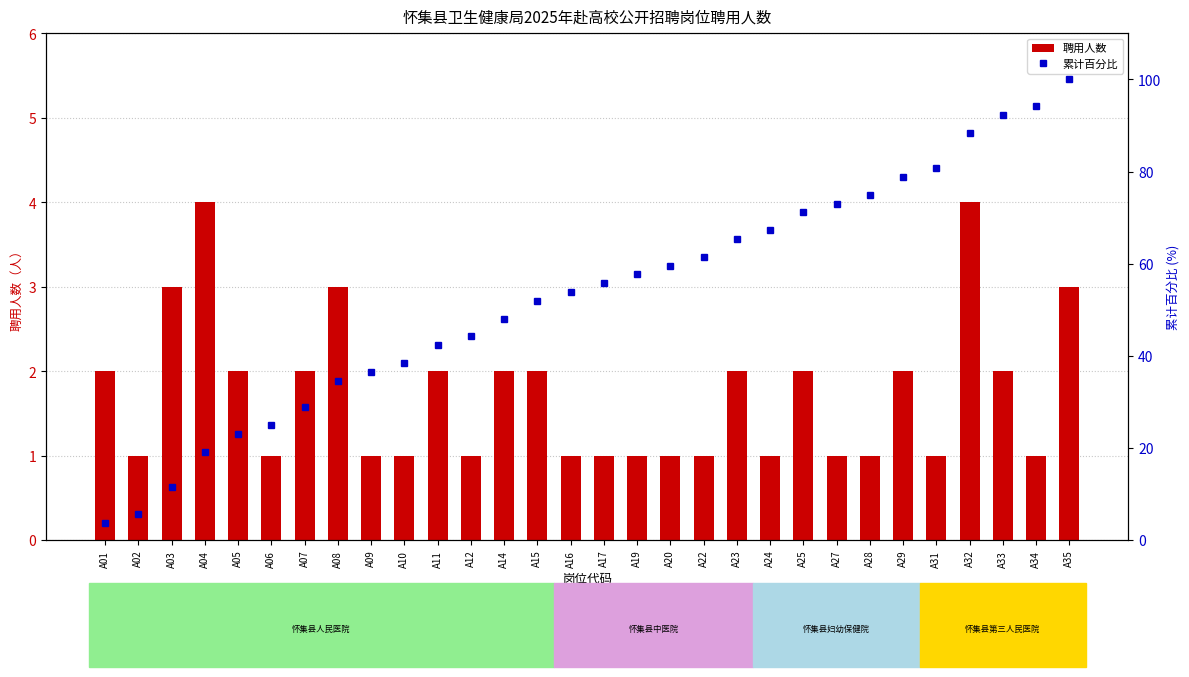

What is the difference between the maximum and minimum values in the 聘用人数 series?

3